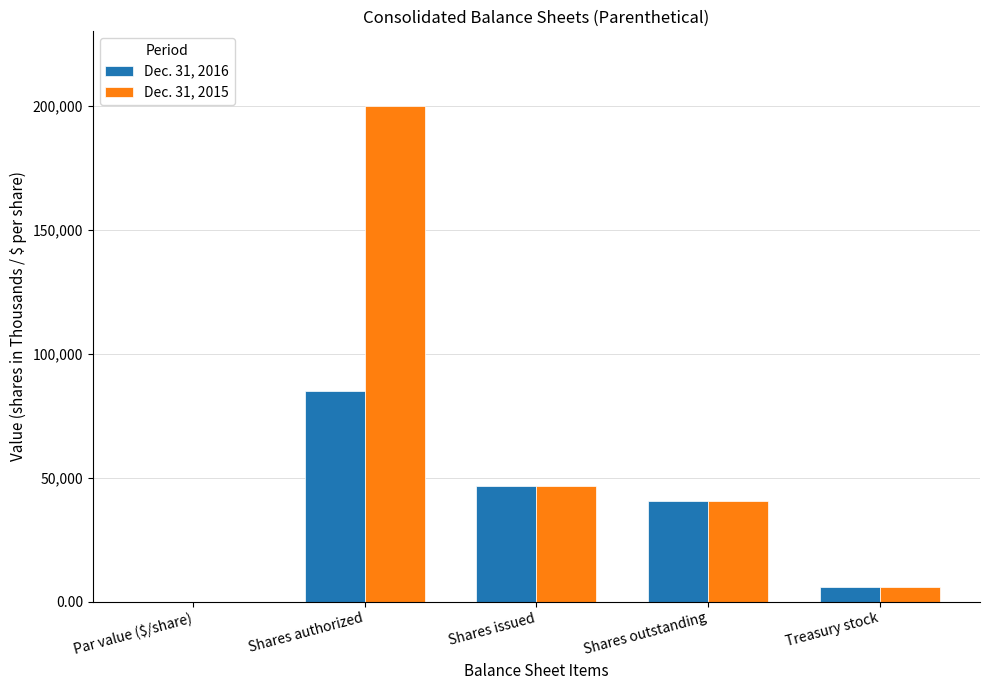

Which category has the highest value in the Dec. 31, 2015 series?

Shares authorized